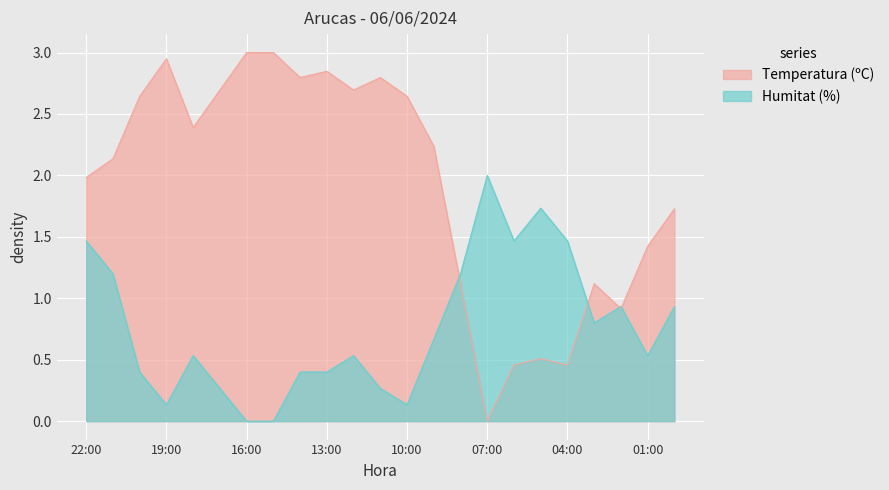

Which series has the largest range (max minus min)?

Temperatura (ºC)